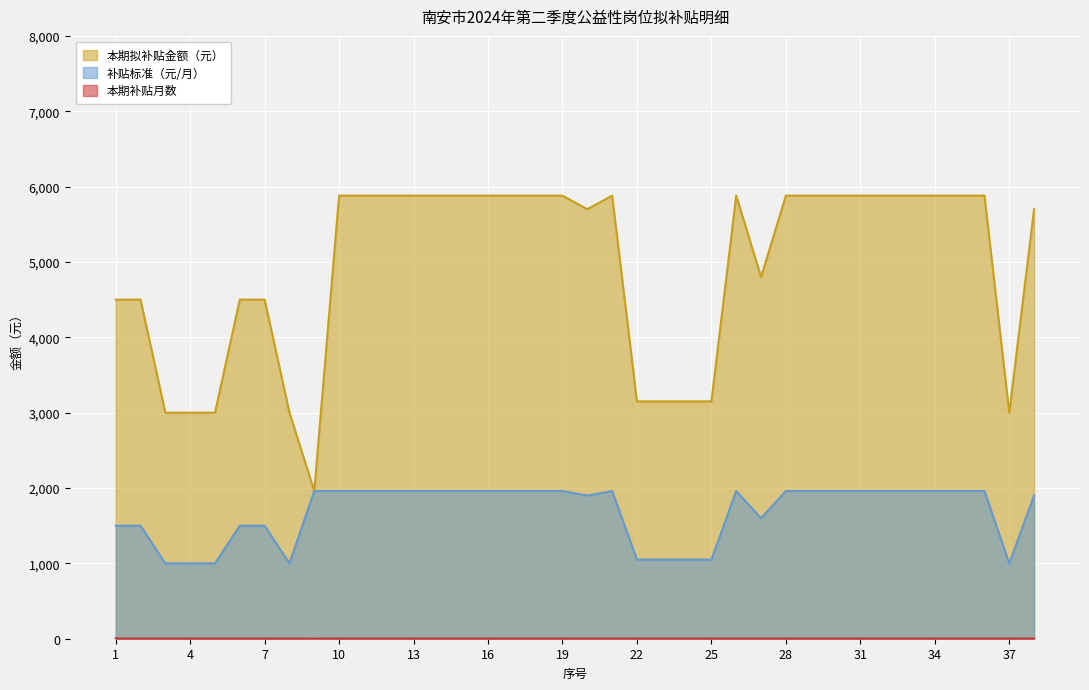

True or false: 补贴标准（元/月） and 本期拟补贴金额（元） intersect in this chart.

False